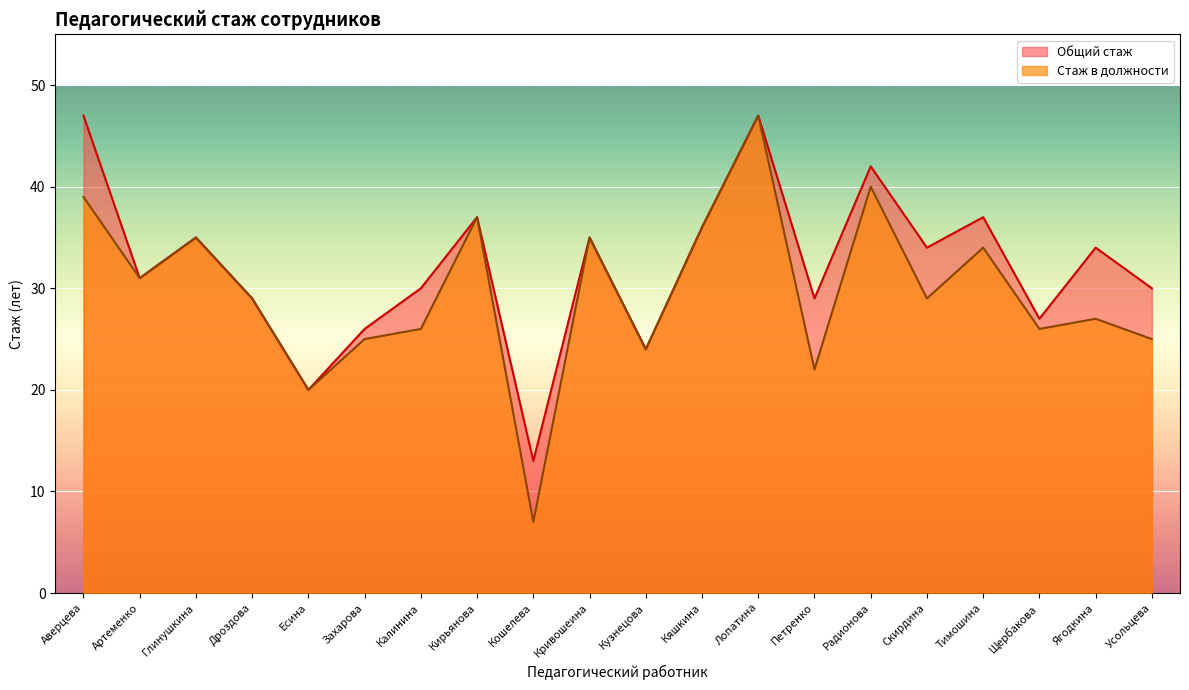

At which label is Общий стаж closest to 30?

Калинина